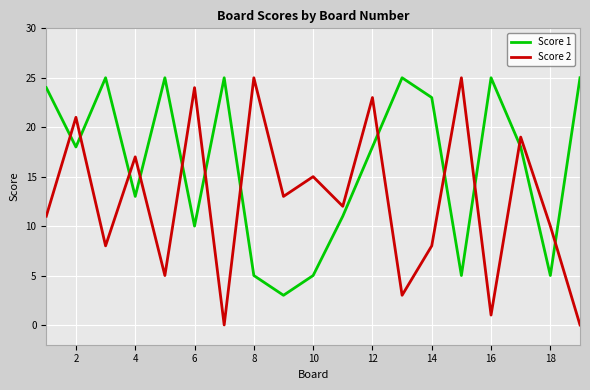

After their last crossing, which series has the higher values: Score 2 or Score 1?

Score 1